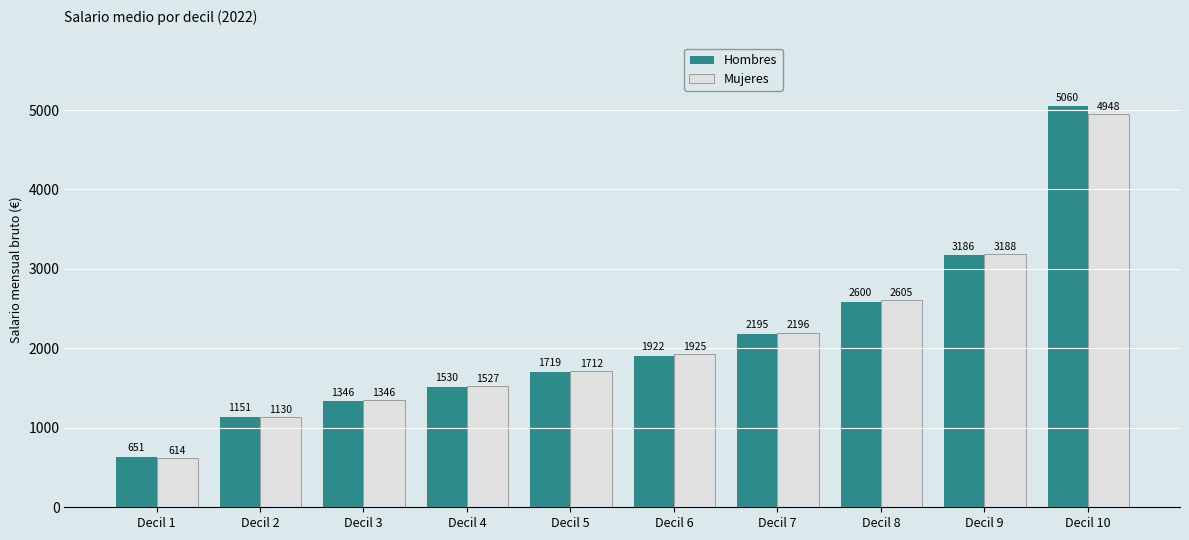

Where does the Hombres series first go above 1922?

Decil 6